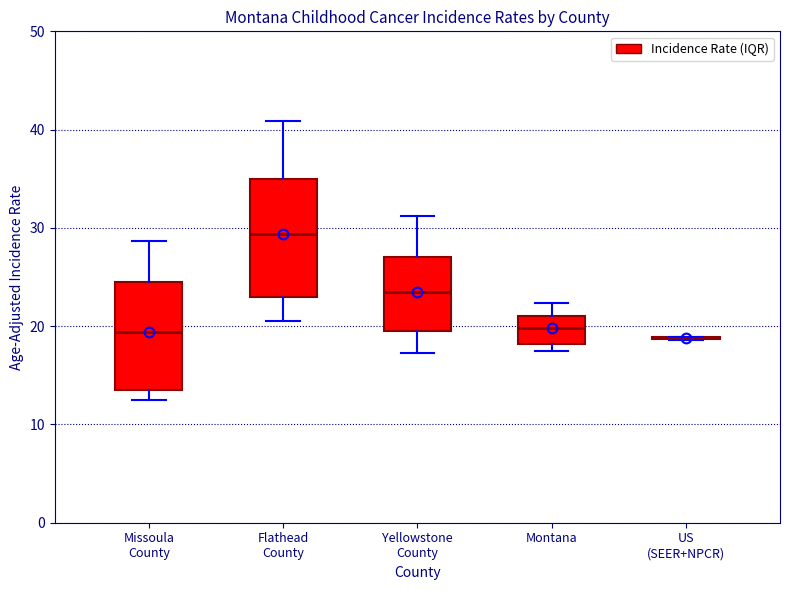

Reading left to right, read every box against the y-axis: the position of its median line, the range the box covers, and the ends of its whiskers. The values are not printed on the chart, so give them approximately, as read against the axis.

Missoula County: median 19, box 14 to 25, whiskers 13 to 29
Flathead County: median 29, box 23 to 35, whiskers 21 to 41
Yellowstone County: median 24, box 20 to 27, whiskers 17 to 31
Montana: median 20, box 18 to 21, whiskers 18 (just below the box's lower edge) to 22
US (SEER+NPCR): box collapsed to a line at 19, whiskers 19 to 19